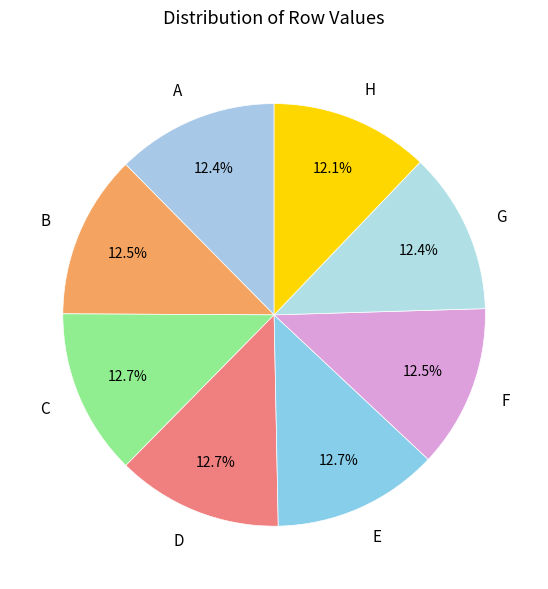

How many slices are in this pie chart?

8